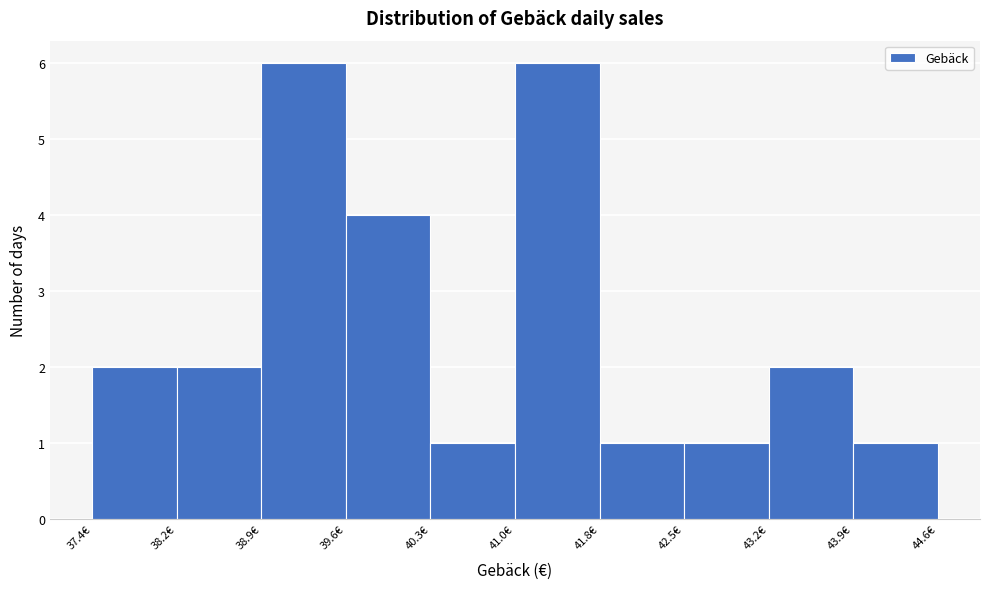

Reading left to right, list every bar in this chart as the range it spans on the x-axis followed by its height. Neither the bar edges nor the heights are printed on the chart, so give them approximately, as read against the axes.

37.4 to 38.2: 2
38.2 to 38.9: 2
38.9 to 39.6: 6
39.6 to 40.3: 4
40.3 to 41.0: 1
41.0 to 41.8: 6
41.8 to 42.5: 1
42.5 to 43.2: 1
43.2 to 43.9: 2
43.9 to 44.7: 1